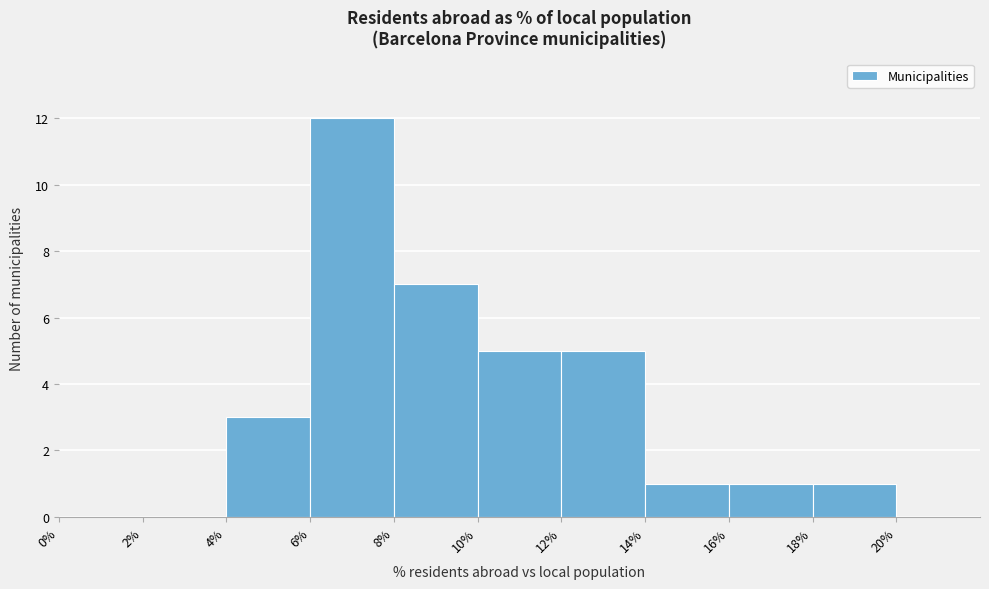

What is the height of the bar covering 16 to 18 on the x-axis? The values are not printed on the chart, so give them approximately, as read against the axis.

1